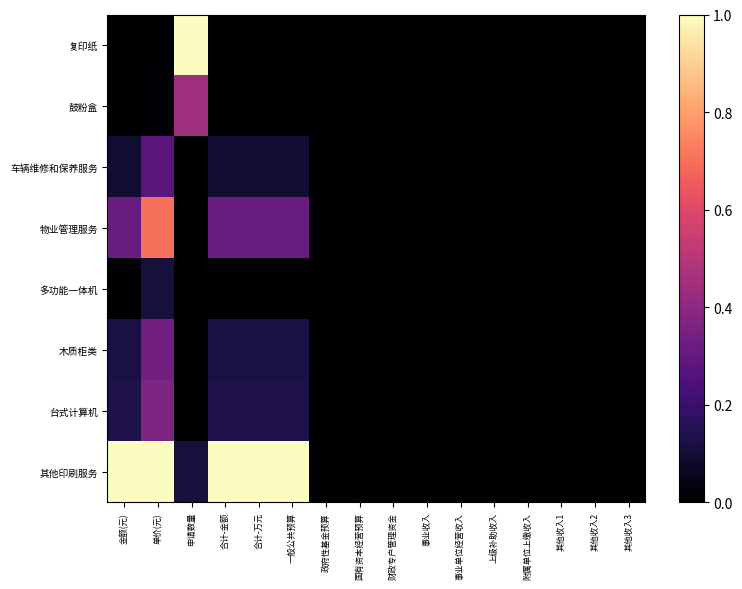

Reading left to right, extract all data points from this chart.

复印纸: 金额(元)=0.0	单价(元)=0.0	申请数量=1.0	合计-金额=0.0	合计-万元=0.0	一般公共预算=0.0	政府性基金预算=0.0	国有资本经营预算=0.0	财政专户管理资金=0.0	事业收入=0.0	事业单位经营收入=0.0	上级补助收入=0.0	附属单位上缴收入=0.0	其他收入1=0.0	其他收入2=0.0	其他收入3=0.0
鼓粉盒: 金额(元)=0.0	单价(元)=0.0	申请数量=0.4	合计-金额=0.0	合计-万元=0.0	一般公共预算=0.0	政府性基金预算=0.0	国有资本经营预算=0.0	财政专户管理资金=0.0	事业收入=0.0	事业单位经营收入=0.0	上级补助收入=0.0	附属单位上缴收入=0.0	其他收入1=0.0	其他收入2=0.0	其他收入3=0.0
车辆维修和保养服务: 金额(元)=0.1	单价(元)=0.3	申请数量=0.0	合计-金额=0.1	合计-万元=0.1	一般公共预算=0.1	政府性基金预算=0.0	国有资本经营预算=0.0	财政专户管理资金=0.0	事业收入=0.0	事业单位经营收入=0.0	上级补助收入=0.0	附属单位上缴收入=0.0	其他收入1=0.0	其他收入2=0.0	其他收入3=0.0
物业管理服务: 金额(元)=0.3	单价(元)=0.7	申请数量=0.0	合计-金额=0.3	合计-万元=0.3	一般公共预算=0.3	政府性基金预算=0.0	国有资本经营预算=0.0	财政专户管理资金=0.0	事业收入=0.0	事业单位经营收入=0.0	上级补助收入=0.0	附属单位上缴收入=0.0	其他收入1=0.0	其他收入2=0.0	其他收入3=0.0
多功能一体机: 金额(元)=0.0	单价(元)=0.1	申请数量=0.0	合计-金额=0.0	合计-万元=0.0	一般公共预算=0.0	政府性基金预算=0.0	国有资本经营预算=0.0	财政专户管理资金=0.0	事业收入=0.0	事业单位经营收入=0.0	上级补助收入=0.0	附属单位上缴收入=0.0	其他收入1=0.0	其他收入2=0.0	其他收入3=0.0
木质柜类: 金额(元)=0.1	单价(元)=0.3	申请数量=0.0	合计-金额=0.1	合计-万元=0.1	一般公共预算=0.1	政府性基金预算=0.0	国有资本经营预算=0.0	财政专户管理资金=0.0	事业收入=0.0	事业单位经营收入=0.0	上级补助收入=0.0	附属单位上缴收入=0.0	其他收入1=0.0	其他收入2=0.0	其他收入3=0.0
台式计算机: 金额(元)=0.1	单价(元)=0.4	申请数量=0.0	合计-金额=0.1	合计-万元=0.1	一般公共预算=0.1	政府性基金预算=0.0	国有资本经营预算=0.0	财政专户管理资金=0.0	事业收入=0.0	事业单位经营收入=0.0	上级补助收入=0.0	附属单位上缴收入=0.0	其他收入1=0.0	其他收入2=0.0	其他收入3=0.0
其他印刷服务: 金额(元)=1.0	单价(元)=1.0	申请数量=0.1	合计-金额=1.0	合计-万元=1.0	一般公共预算=1.0	政府性基金预算=0.0	国有资本经营预算=0.0	财政专户管理资金=0.0	事业收入=0.0	事业单位经营收入=0.0	上级补助收入=0.0	附属单位上缴收入=0.0	其他收入1=0.0	其他收入2=0.0	其他收入3=0.0